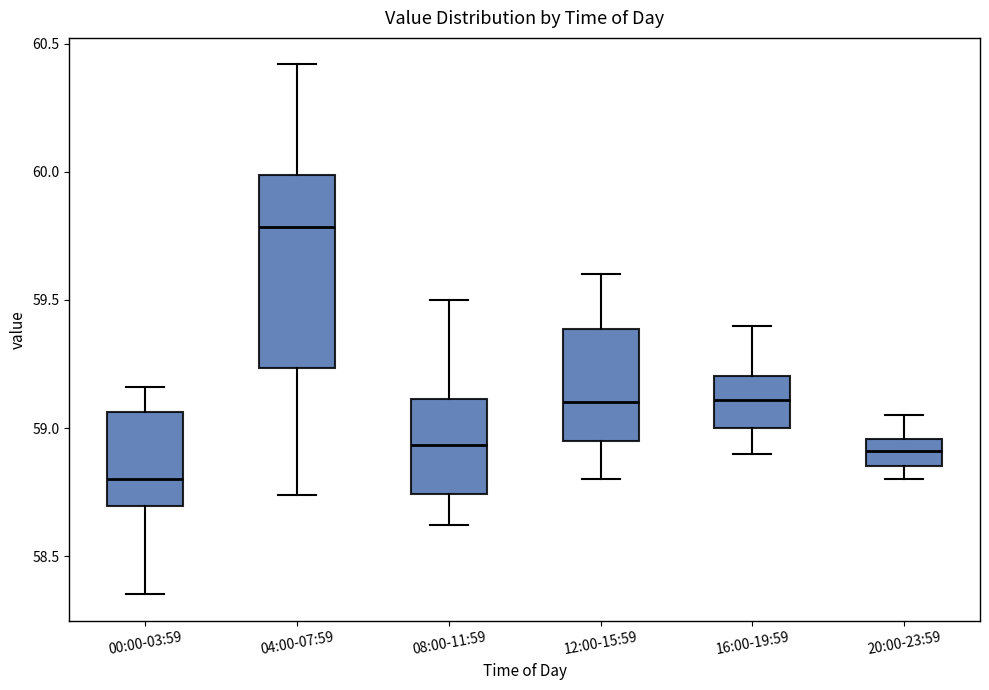

Where is the upper edge of the box for 04:00-07:59 on the y-axis? The values are not printed on the chart, so give them approximately, as read against the axis.

60.00